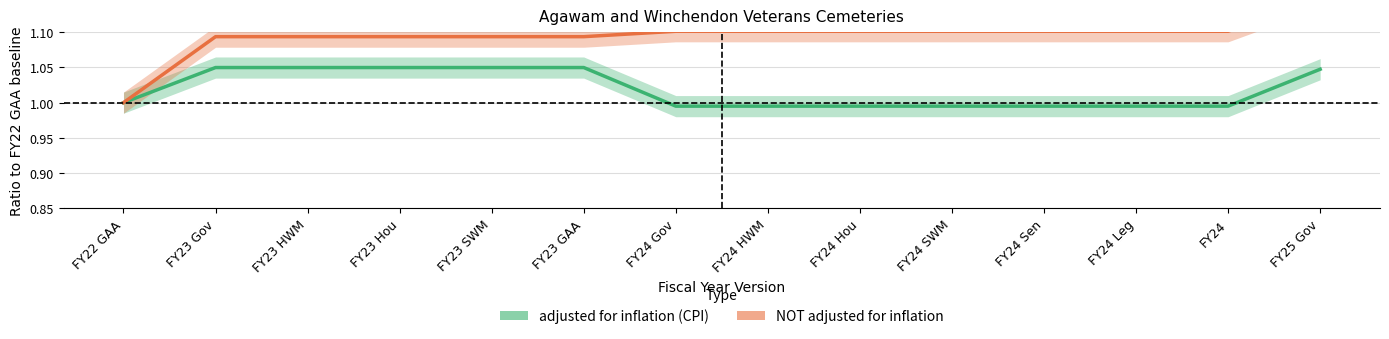

What position from the right is FY23 Hou?

11